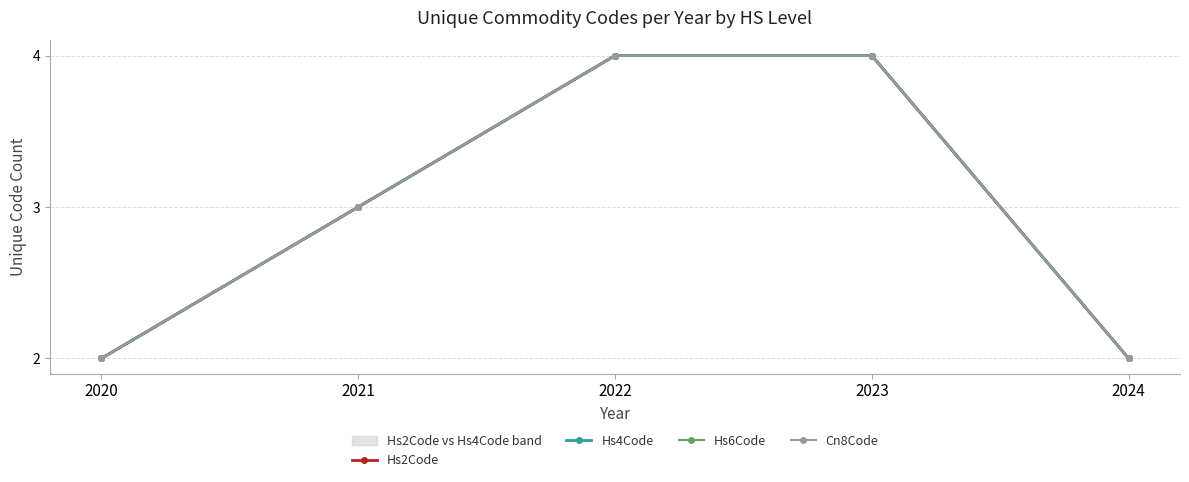

Is it true that Hs4Code equals 3 at 2021?

True